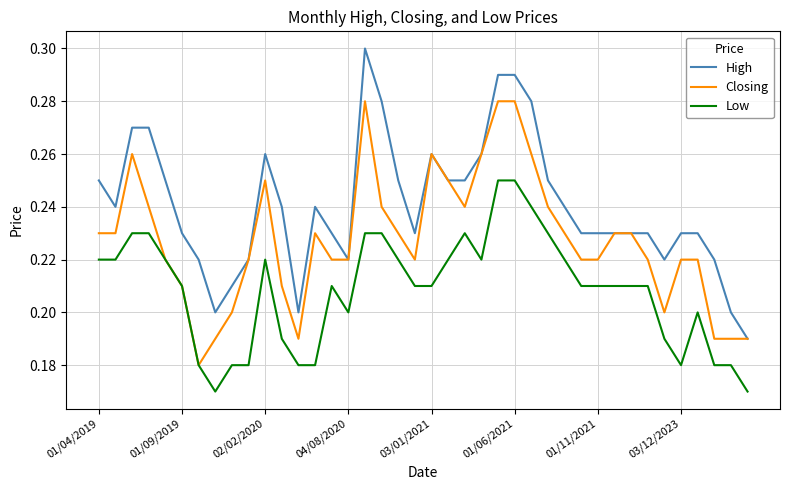

True or false: Low and High intersect in this chart.

False